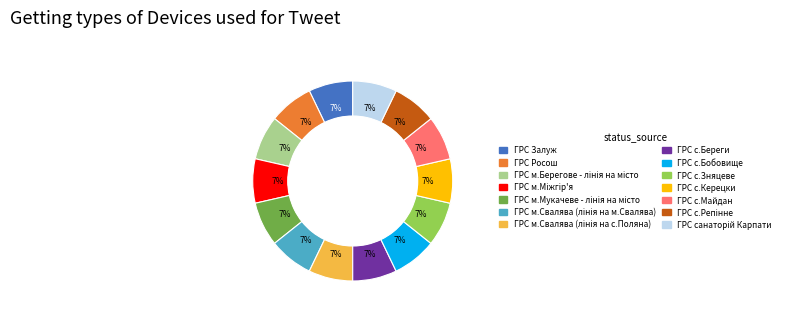

What percentage is the ГРС Росош slice, to the nearest percent?

7%